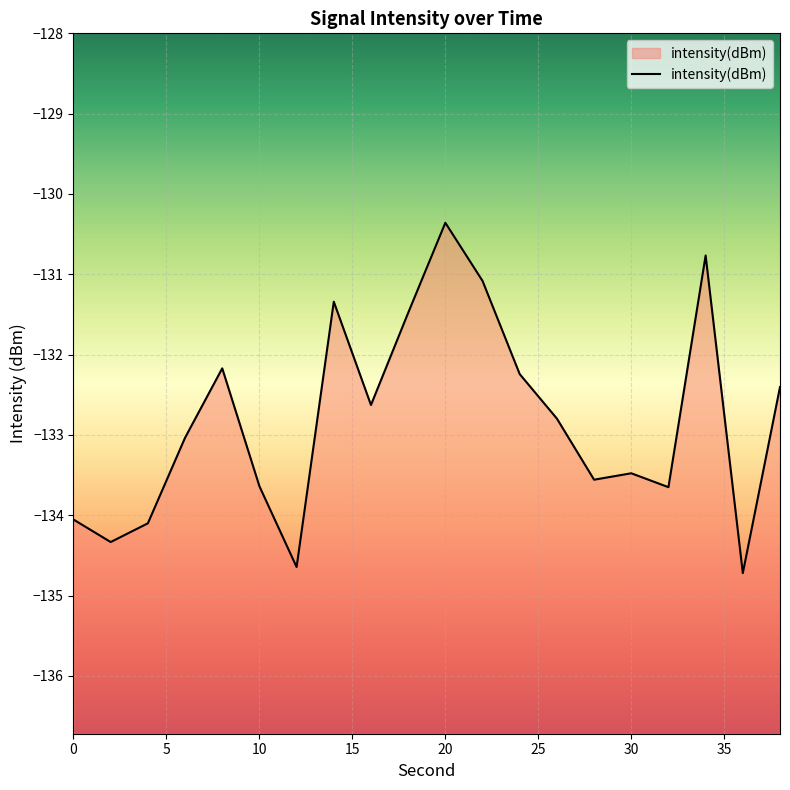

What is the difference between the maximum and minimum values?

4.4